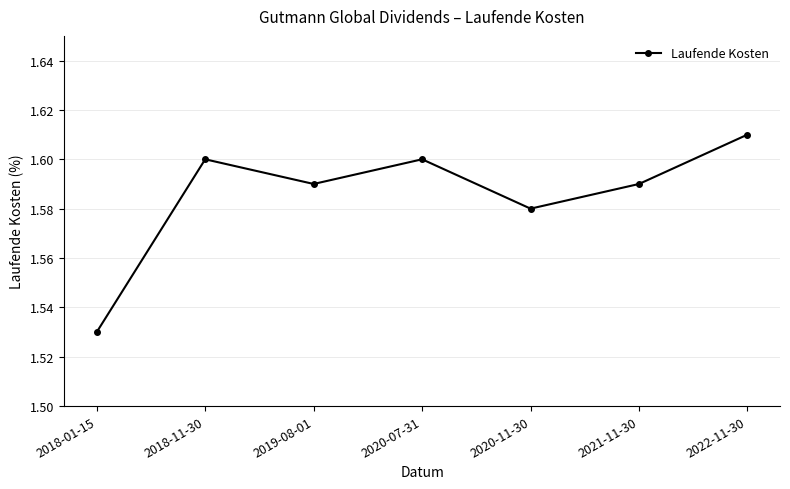

How many interior local valleys (lower than both neighbors) does the data have?

2